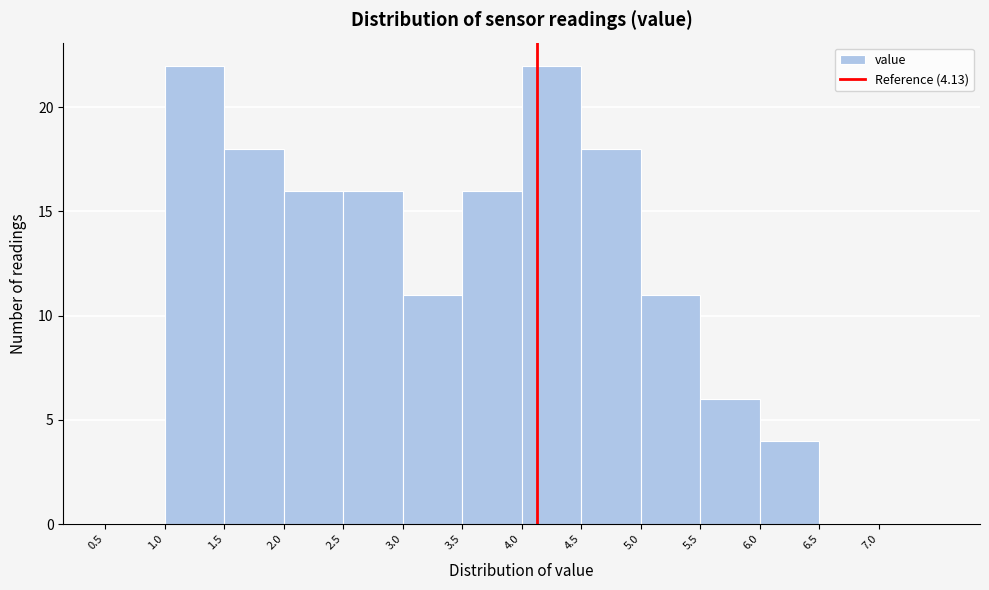

Reading left to right, list every bar in this chart as the range it spans on the x-axis followed by its height. The values are not printed on the chart, so give them approximately, as read against the axis.

0.5 to 1.0: 0
1.0 to 1.5: 22
1.5 to 2.0: 18
2.0 to 2.5: 16
2.5 to 3.0: 16
3.0 to 3.5: 11
3.5 to 4.0: 16
4.0 to 4.5: 22
4.5 to 5.0: 18
5.0 to 5.5: 11
5.5 to 6.0: 6
6.0 to 6.5: 4
6.5 to 7.0: 0
7.0 to 7.5: 0